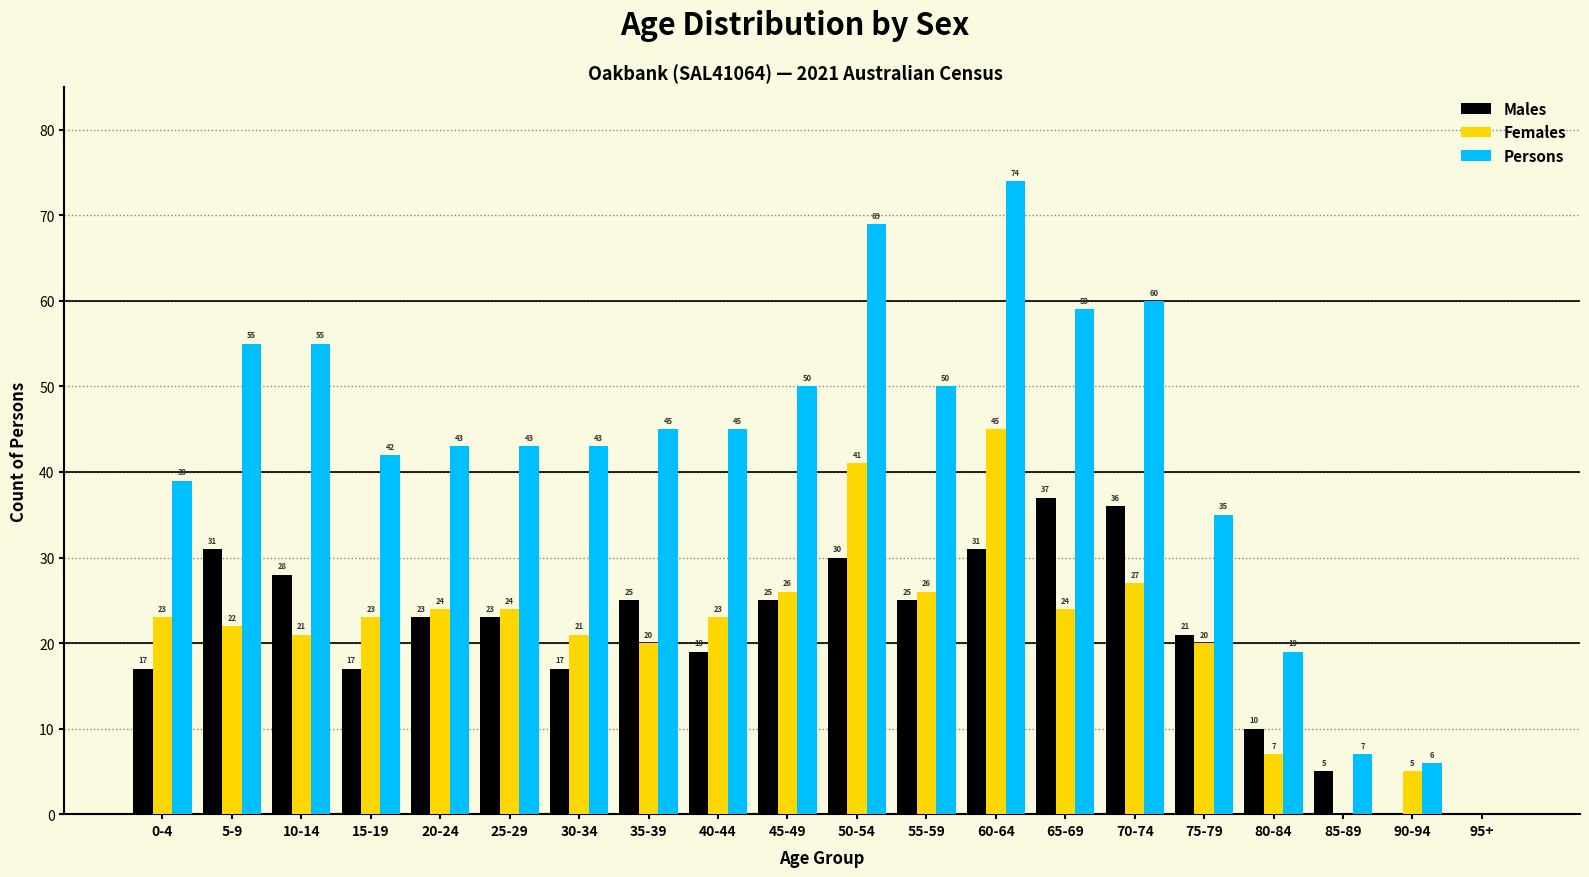

Reading right to left, list all the values displayed in this chart.

Males: 95+=0	90-94=0	85-89=5	80-84=10	75-79=21	70-74=36	65-69=37	60-64=31	55-59=25	50-54=30	45-49=25	40-44=19	35-39=25	30-34=17	25-29=23	20-24=23	15-19=17	10-14=28	5-9=31	0-4=17
Females: 95+=0	90-94=5	85-89=0	80-84=7	75-79=20	70-74=27	65-69=24	60-64=45	55-59=26	50-54=41	45-49=26	40-44=23	35-39=20	30-34=21	25-29=24	20-24=24	15-19=23	10-14=21	5-9=22	0-4=23
Persons: 95+=0	90-94=6	85-89=7	80-84=19	75-79=35	70-74=60	65-69=59	60-64=74	55-59=50	50-54=69	45-49=50	40-44=45	35-39=45	30-34=43	25-29=43	20-24=43	15-19=42	10-14=55	5-9=55	0-4=39